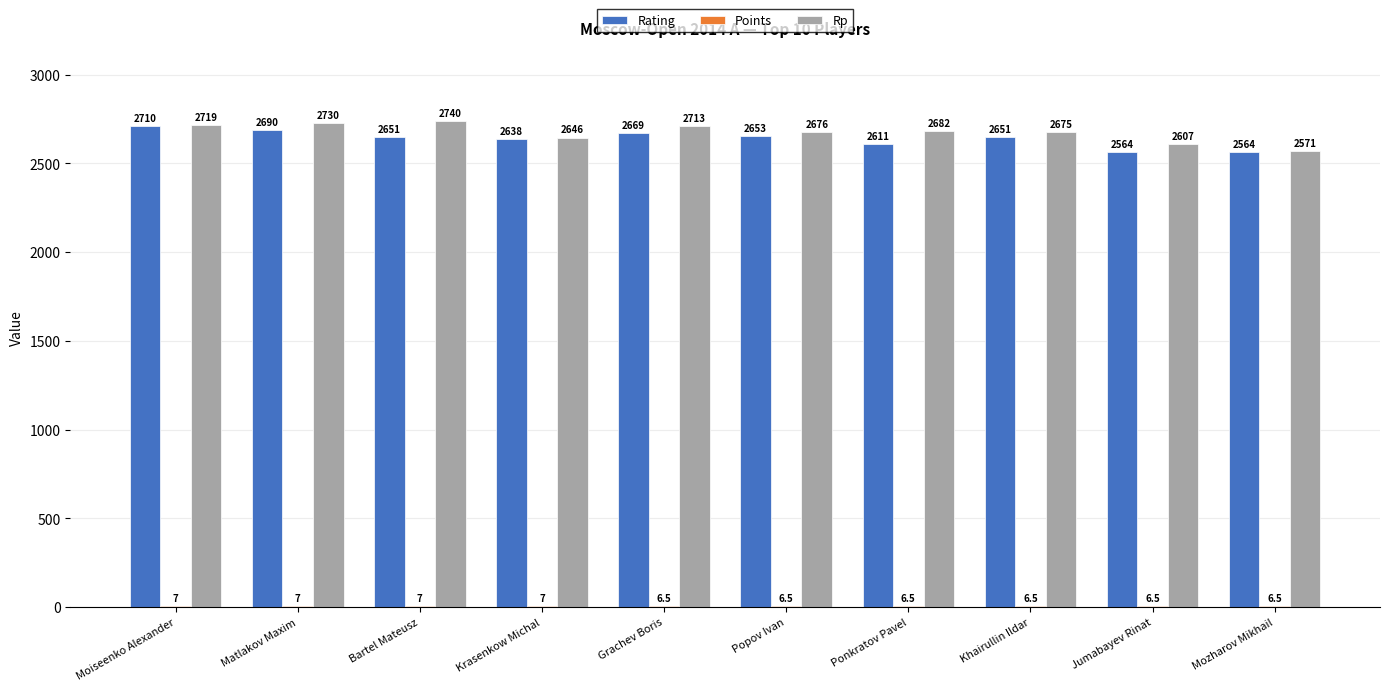

At which category is the sum across all series the highest?

Moiseenko Alexander